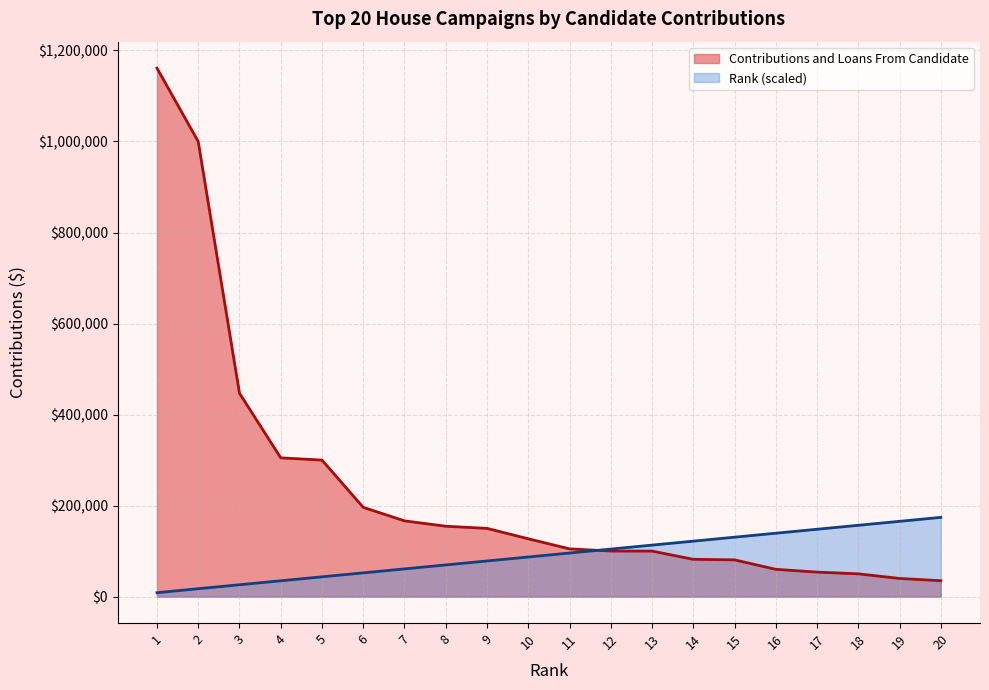

How many times do Rank (scaled) and Contributions and Loans From Candidate cross each other?

1